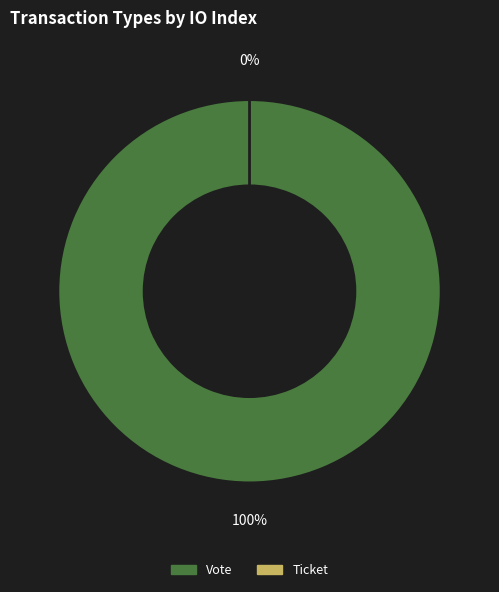

What is the change in value from Vote to Ticket?

-1